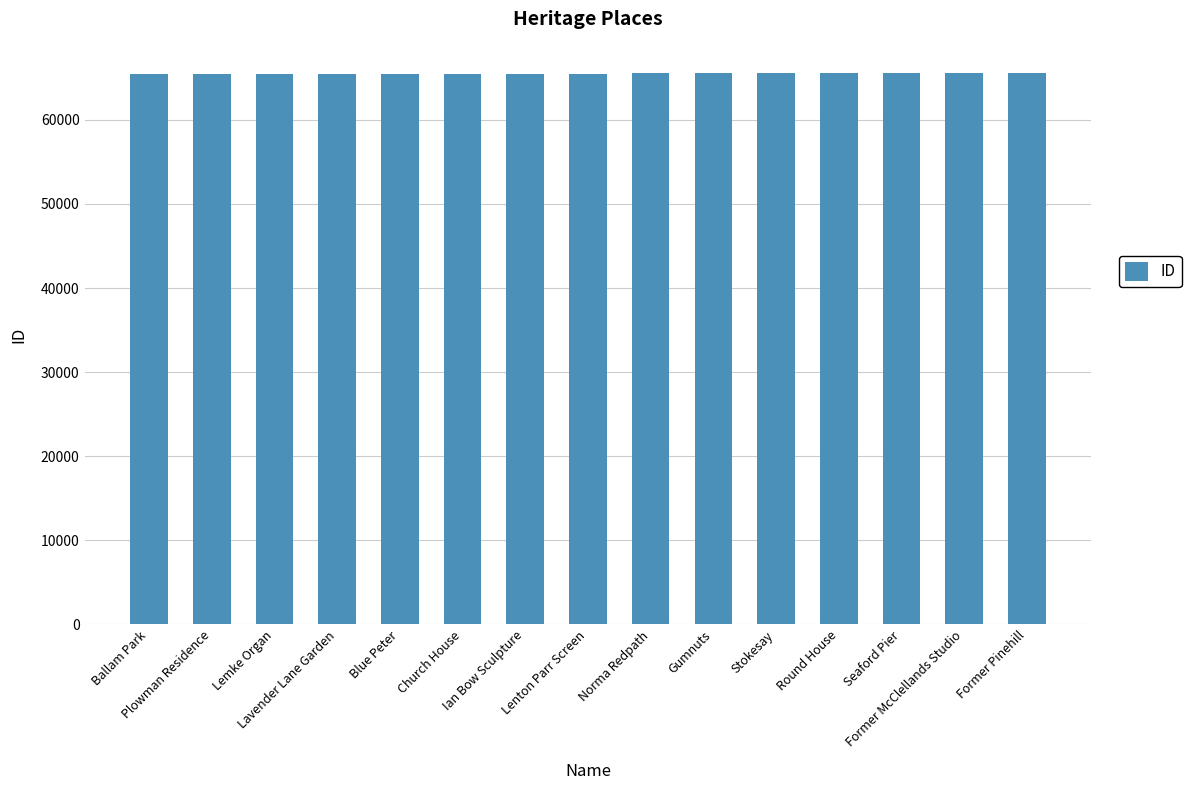

What is the minimum value shown in the chart?

65500